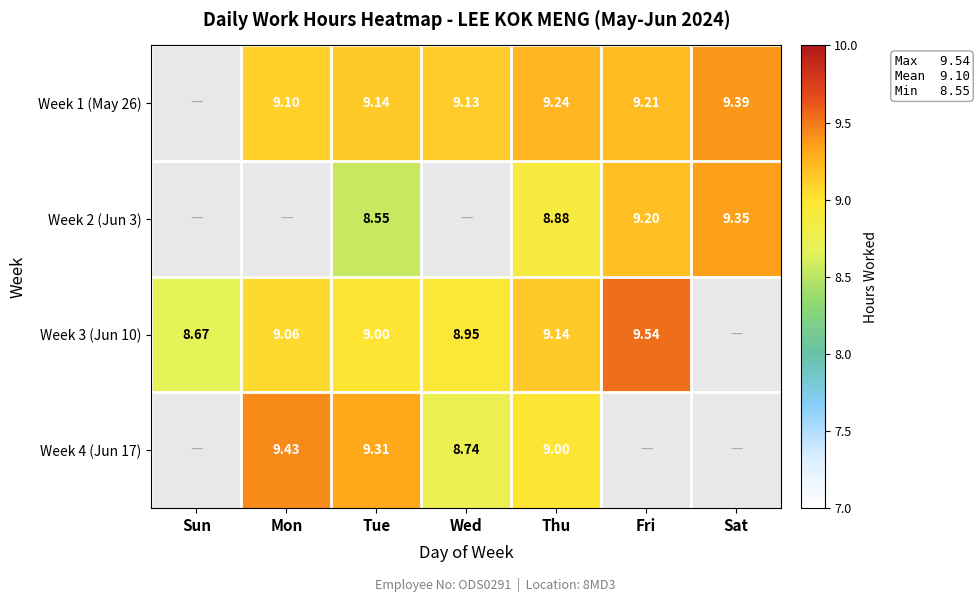

Is the value of Week 3 (Jun 10) at Tue greater than the value of Week 4 (Jun 17) at Tue?

No